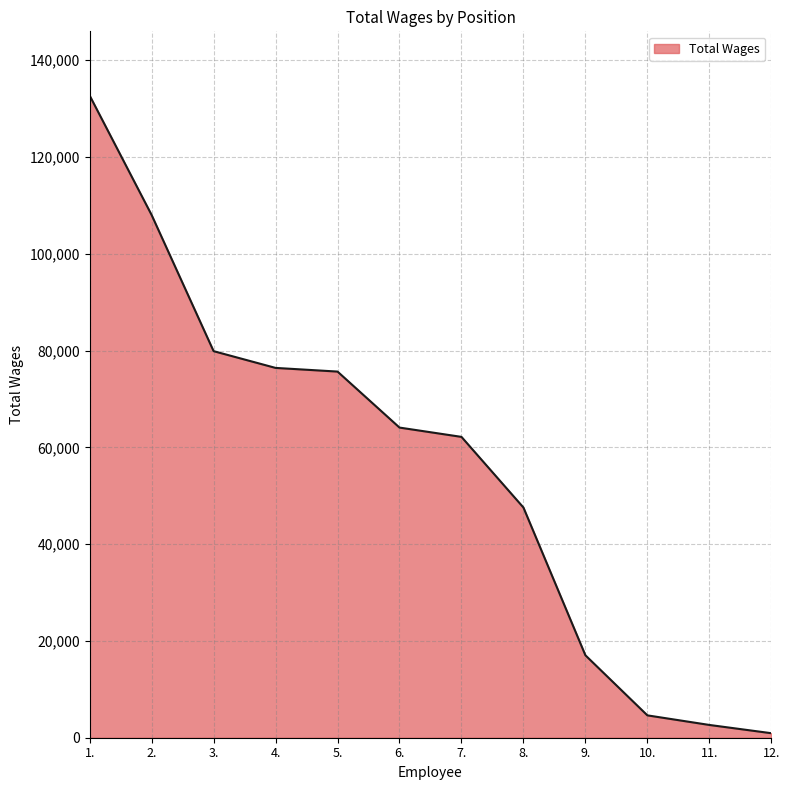

Does the chart have visible grid lines?

Yes